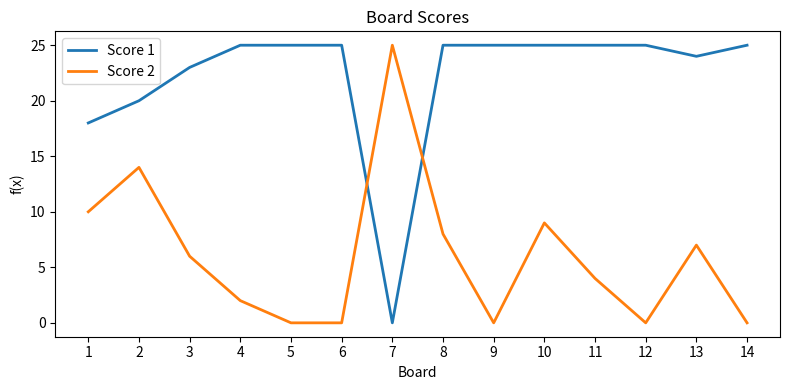

List the series in order of their overall mean, lowest first.

Score 2, Score 1